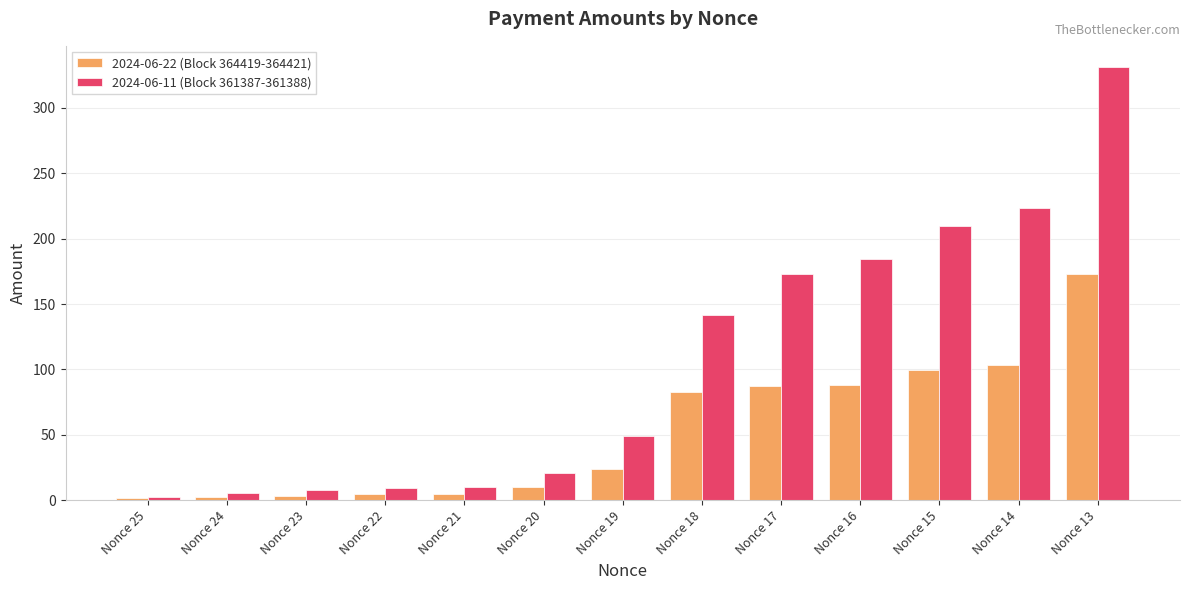

Which label corresponds to the largest value in the chart?

Nonce 13